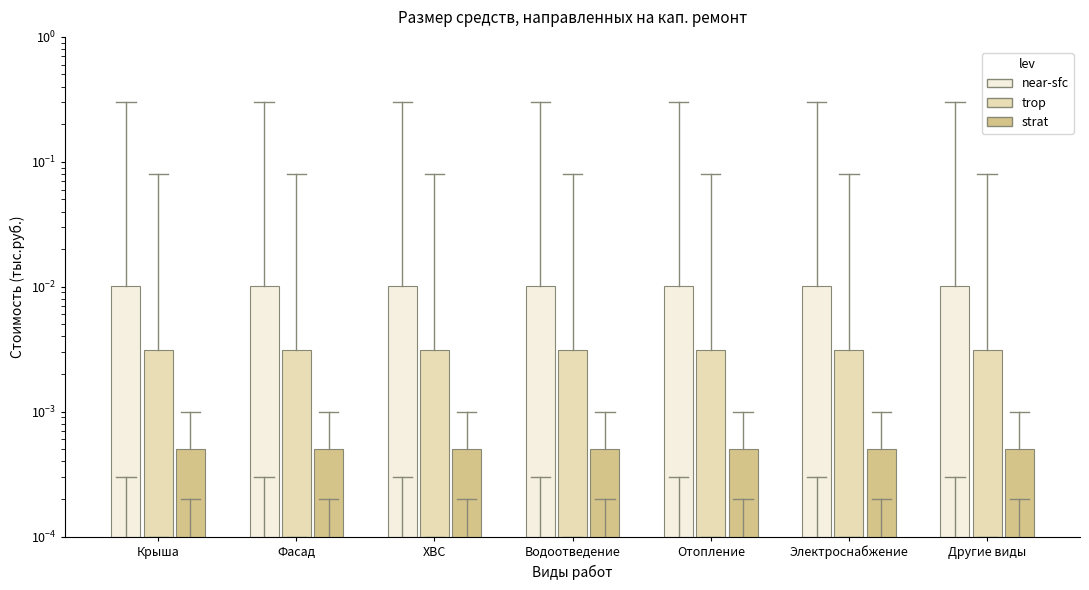

At which category does the chart reach its minimum across all series?

Крыша